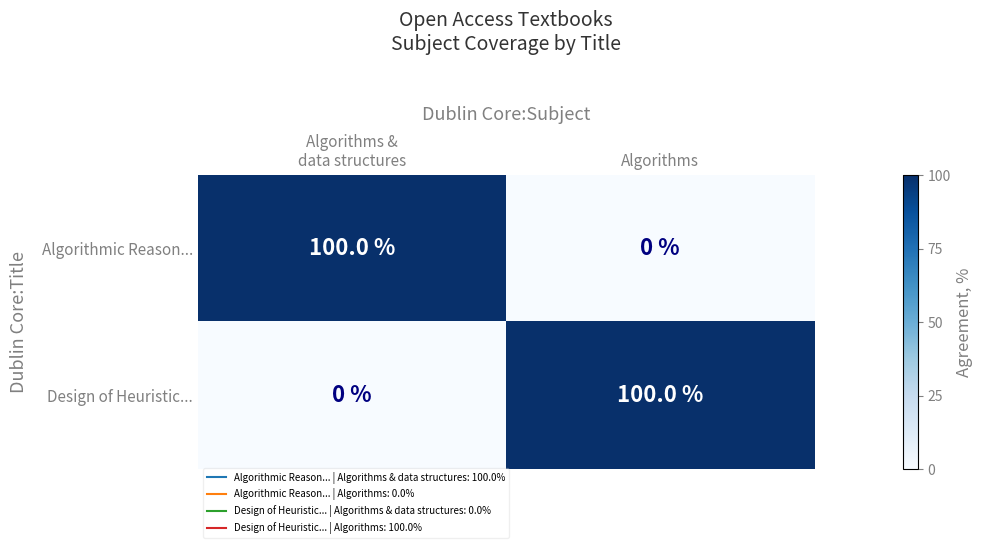

What is the total value across all series at Algorithms?

100